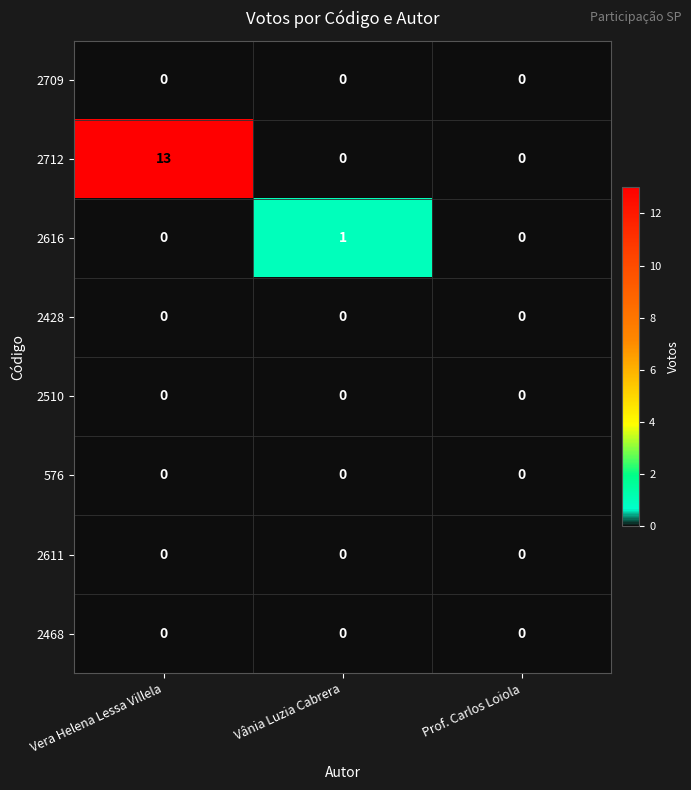

Which series changed the most between Vânia Luzia Cabrera and Prof. Carlos Loiola?

2616